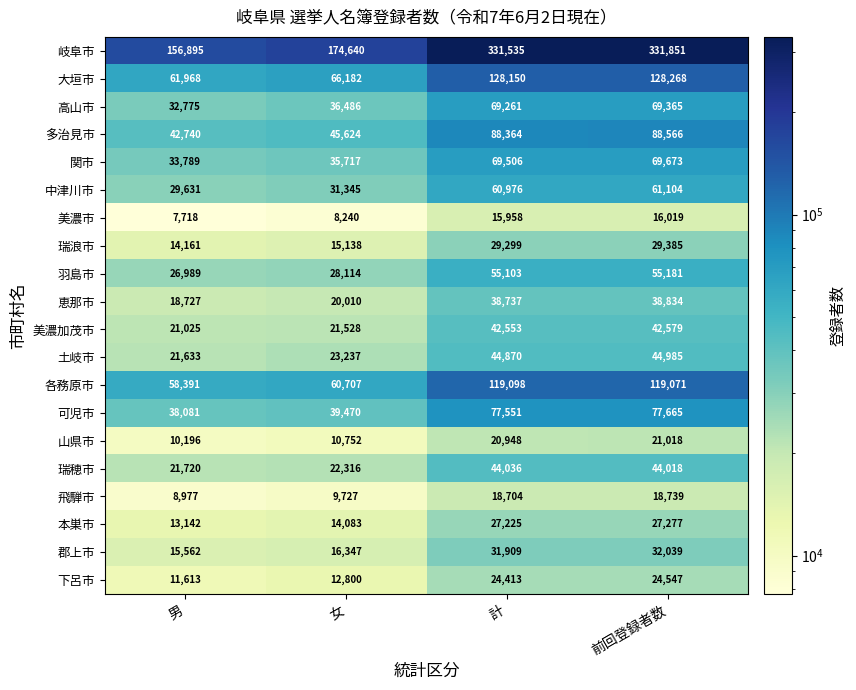

What is the sum of all 関市 values?

208685